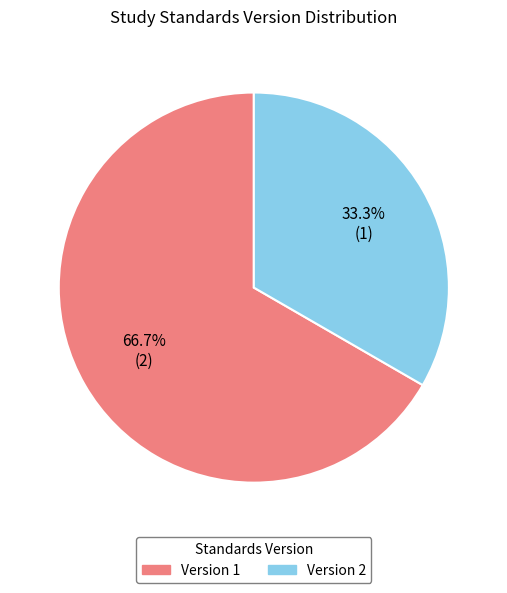

Count the number of slices in the pie.

2